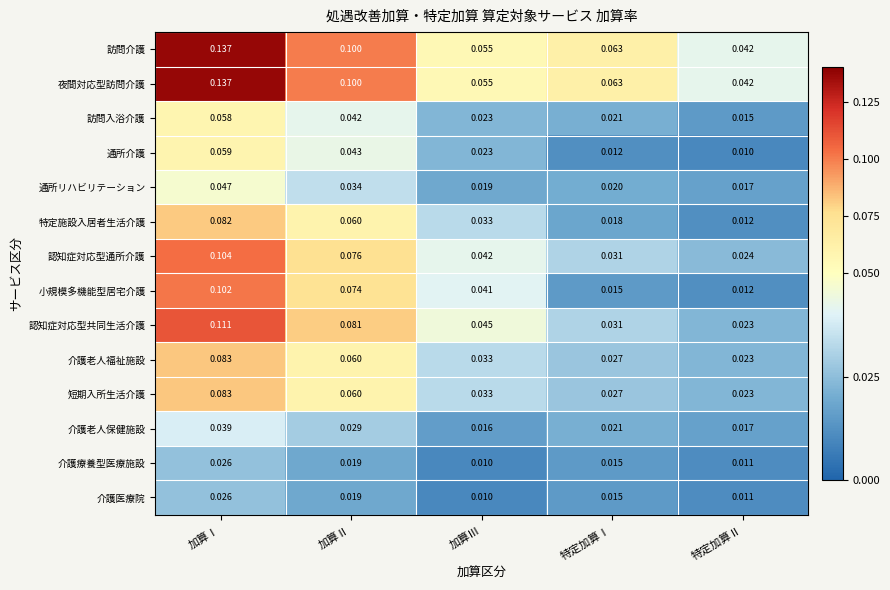

At which category is the sum across all series the highest?

加算Ⅰ